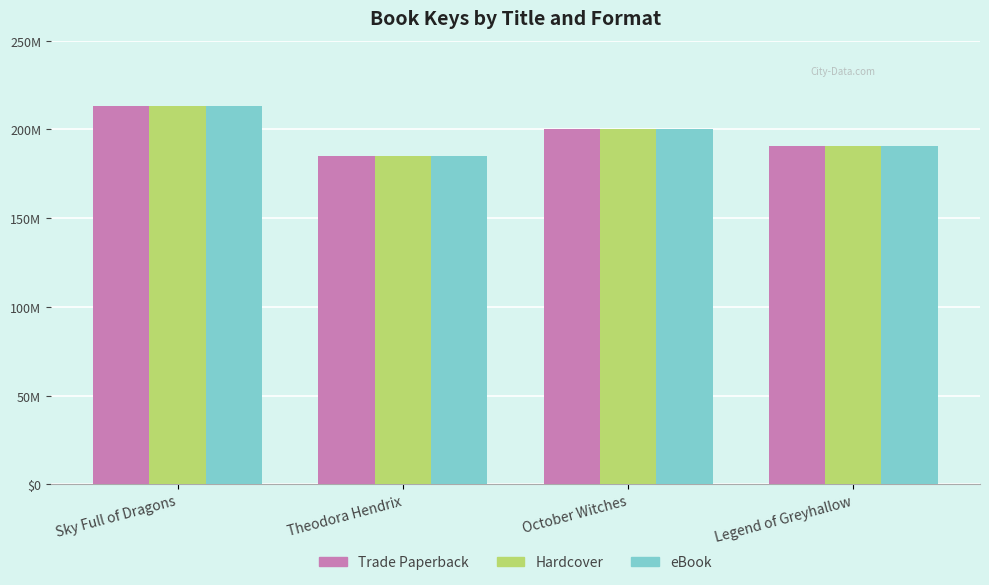

Which category has the lowest value in the Hardcover series?

Theodora Hendrix